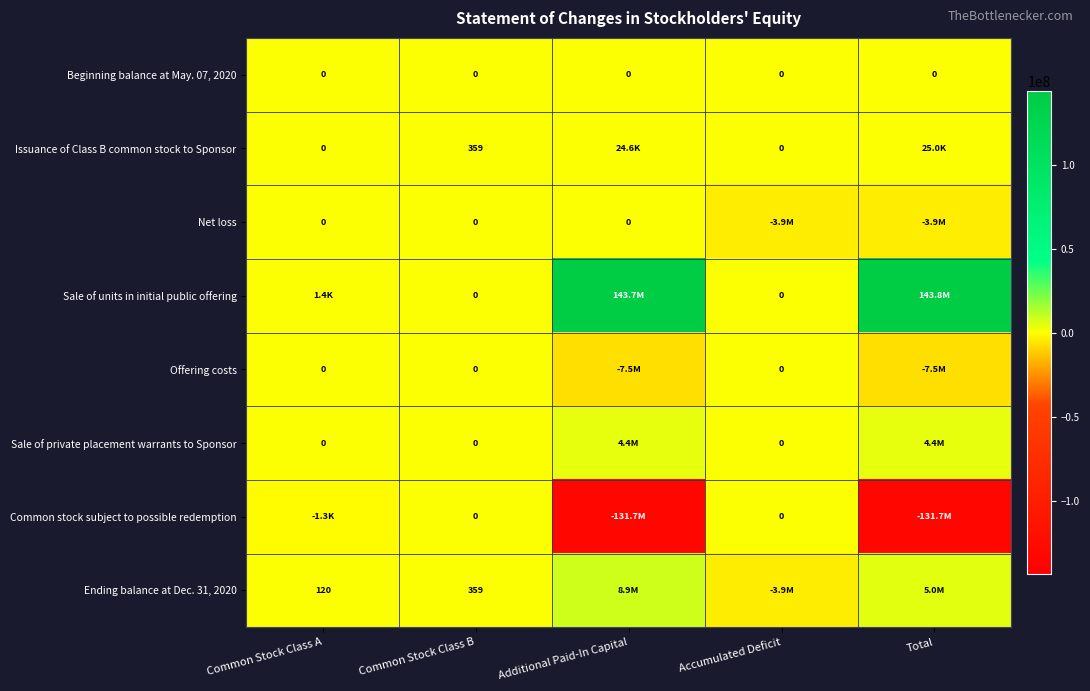

What is the spread (max minus min) of values at Common Stock Class B?

359